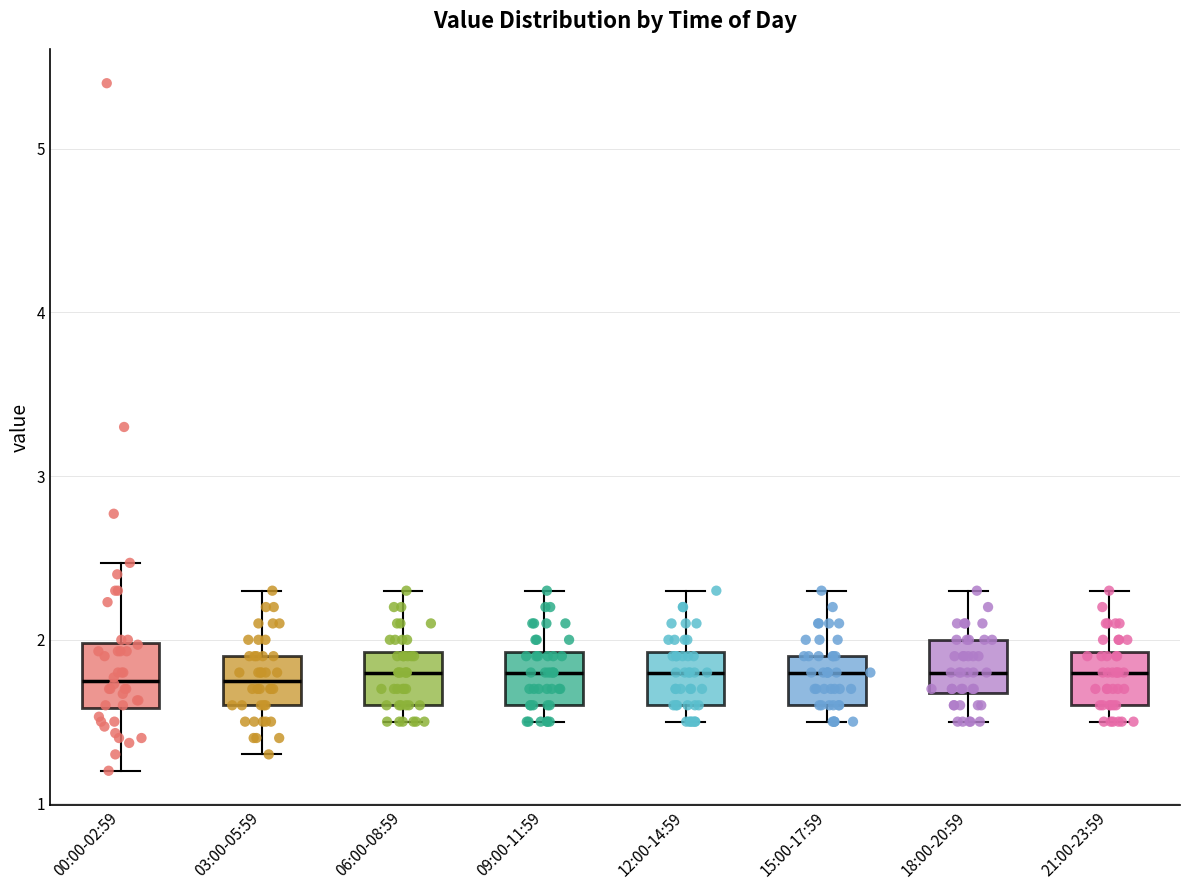

Reading left to right, transcribe this box plot: for each box, give where its median line is, the range the box spans, and where its two whiskers end, as read against the y-axis. The values are not printed on the chart, so give them approximately, as read against the axis.

00:00-02:59: median 1.8, box 1.6 to 2.0, whiskers 1.2 to 2.5
03:00-05:59: median 1.8, box 1.6 to 1.9, whiskers 1.3 to 2.3
06:00-08:59: median 1.8, box 1.6 to 1.9, whiskers 1.5 to 2.3
09:00-11:59: median 1.8, box 1.6 to 1.9, whiskers 1.5 to 2.3
12:00-14:59: median 1.8, box 1.6 to 1.9, whiskers 1.5 to 2.3
15:00-17:59: median 1.8, box 1.6 to 1.9, whiskers 1.5 to 2.3
18:00-20:59: median 1.8, box 1.7 to 2.0, whiskers 1.5 to 2.3
21:00-23:59: median 1.8, box 1.6 to 1.9, whiskers 1.5 to 2.3